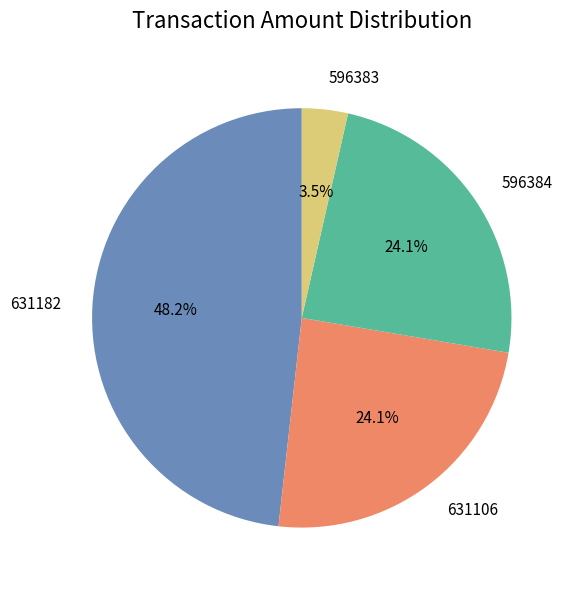

Do 596383 and 631182 together represent more than half of the pie?

Yes